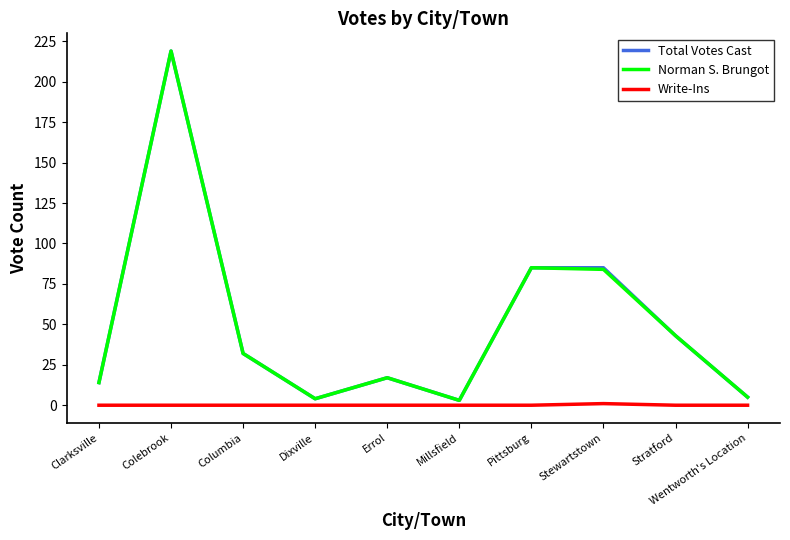

Is the value of Total Votes Cast at Clarksville greater than the value of Norman S. Brungot at Pittsburg?

No